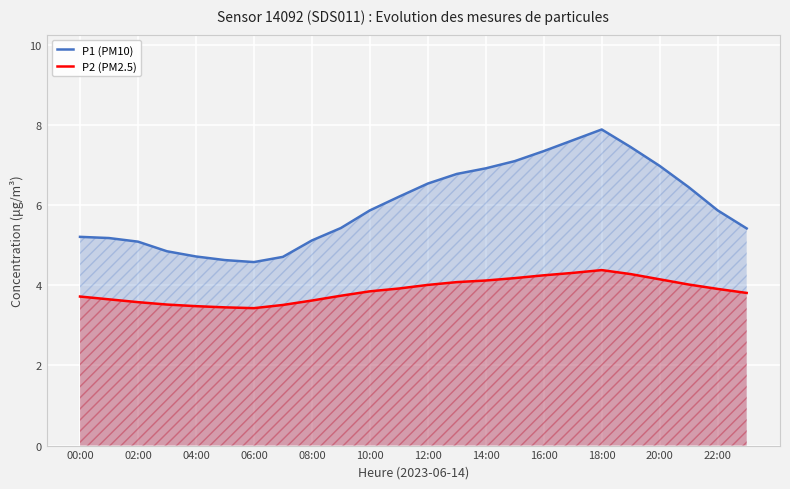

Is it true that P2 (PM2.5) equals 3.9 at 22:00?

True